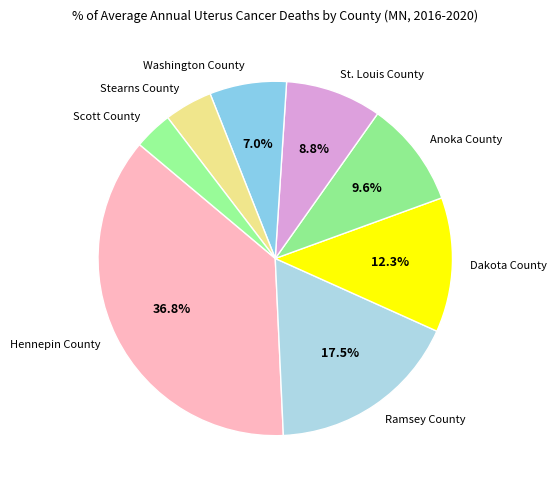

Count the number of slices in the pie.

8